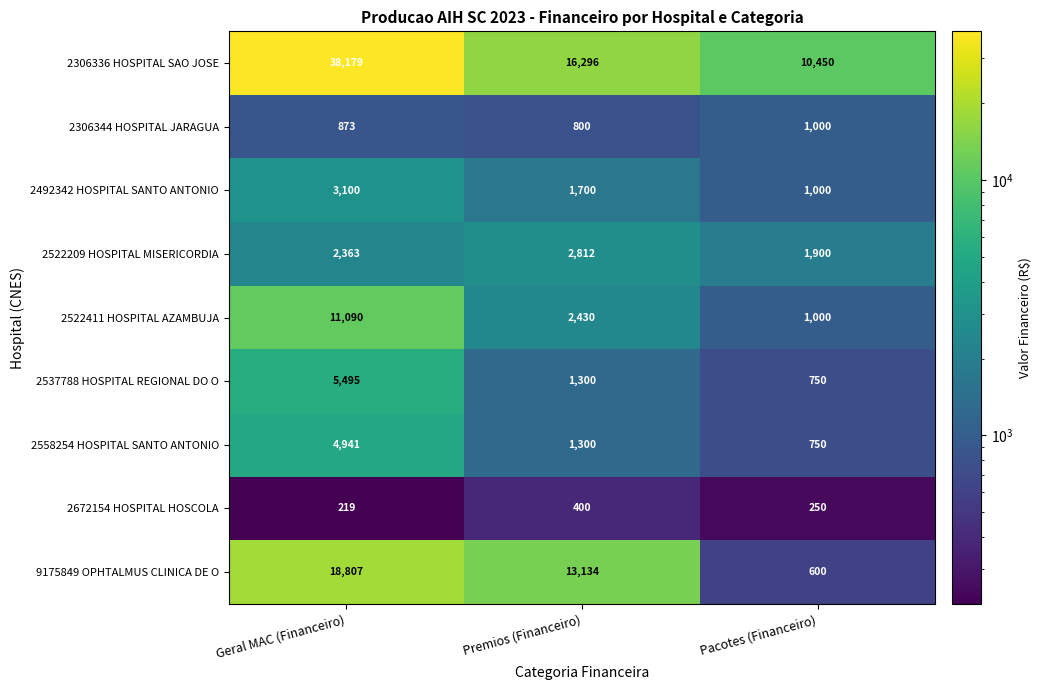

How many series are shown in this chart?

9